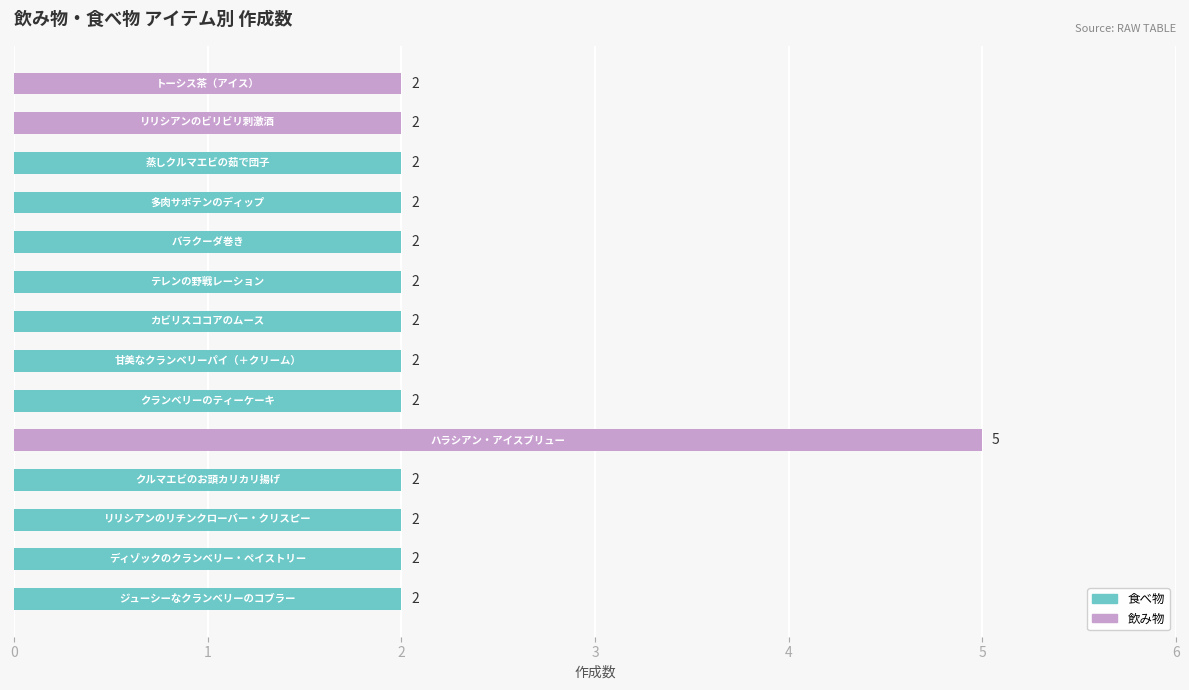

Does the chart contain stacked bars?

No